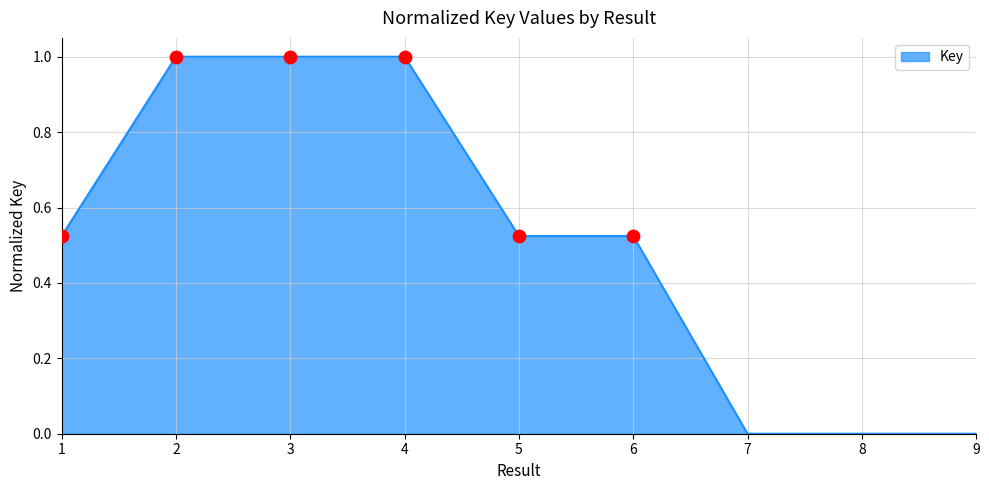

Between 2 and 7, which is larger?

2